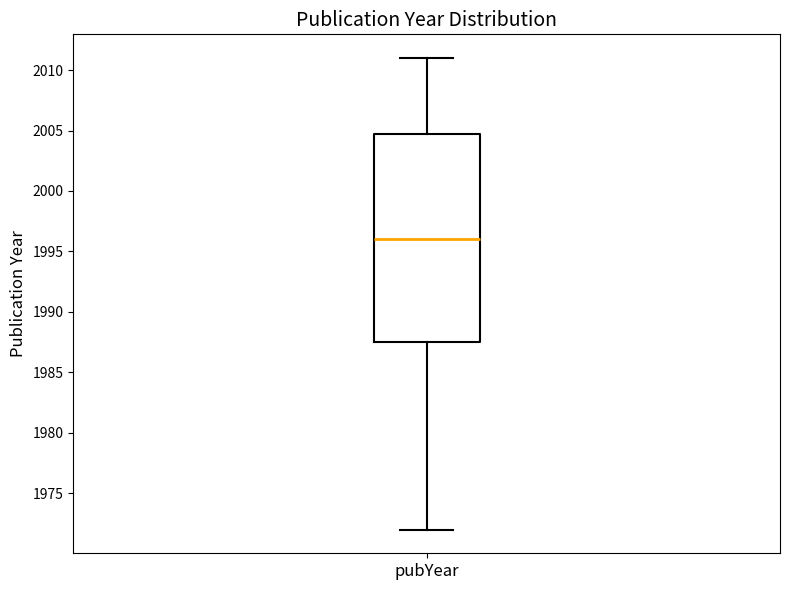

Transcribe this box plot: give where the median line is, the range the box spans, and where the two whiskers end, as read against the y-axis. The values are not printed on the chart, so give them approximately, as read against the axis.

median 1996.0, box 1987.5 to 2005.0, whiskers 1972.0 to 2011.0